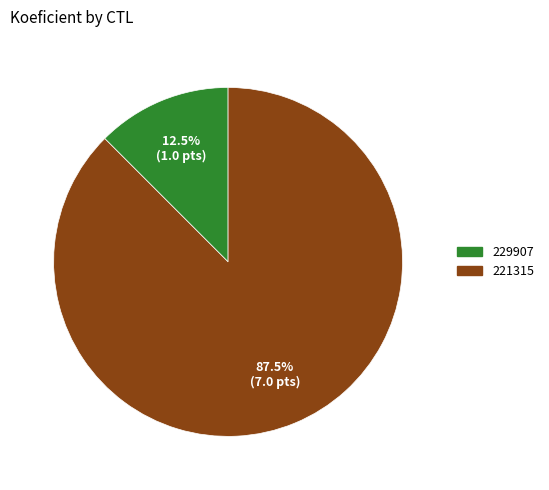

What portion of the pie excludes 229907?

87.5%